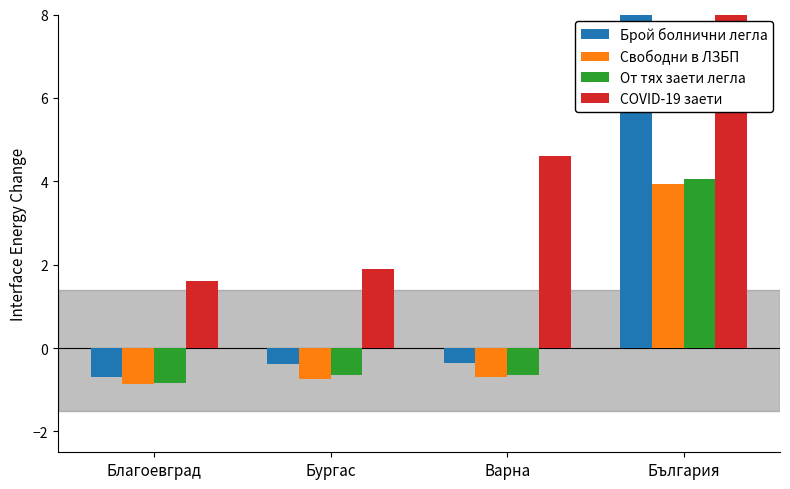

Reading right to left, extract all data points from this chart.

Брой болнични легла: 9.0	-0.4	-0.4	-0.7
Свободни в ЛЗБП: 3.9	-0.7	-0.7	-0.9
От тях заети легла: 4.1	-0.7	-0.6	-0.8
COVID-19 заети: 78.7	4.6	1.9	1.6